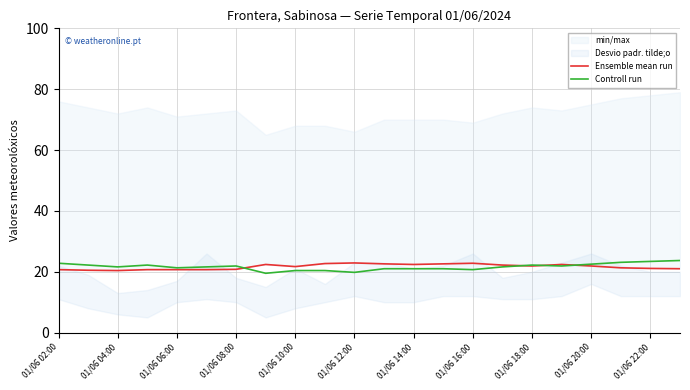

What is the value of the Ensemble mean run point at the 14th from the left?

22.6